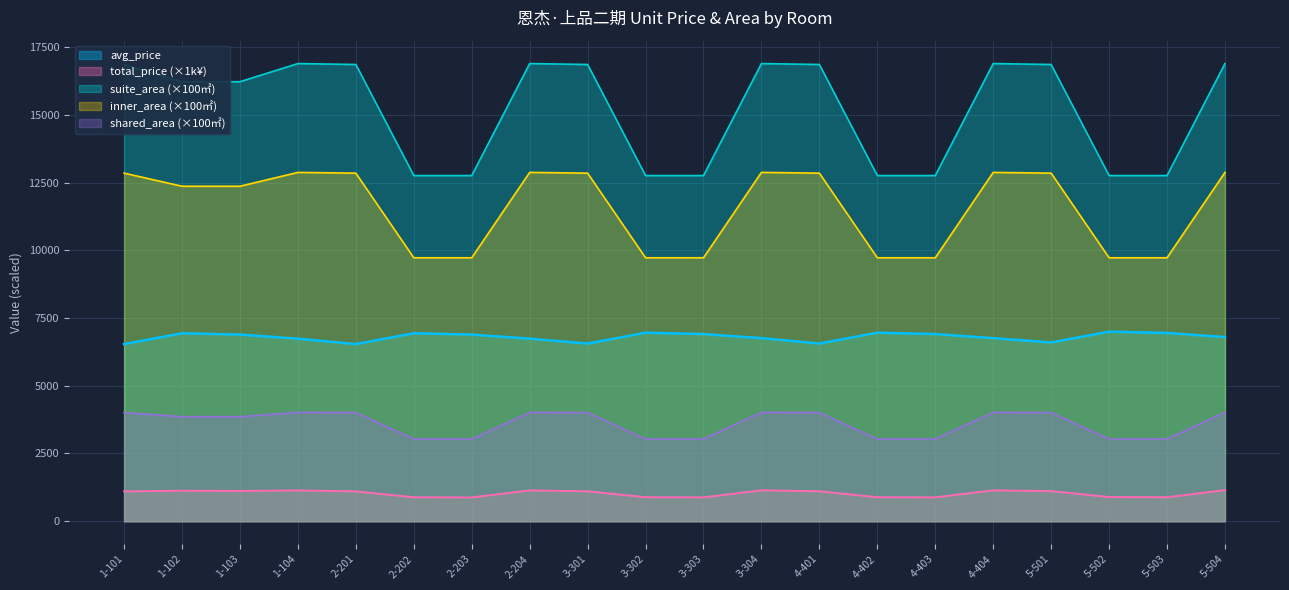

What is the label of the 3rd point from the right?

5-502